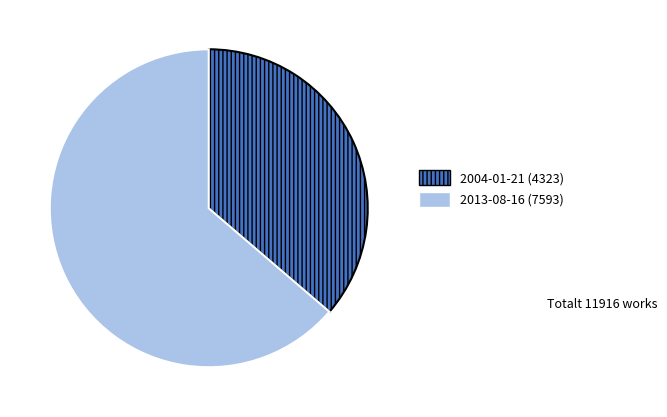

Is there a majority slice in this chart?

Yes